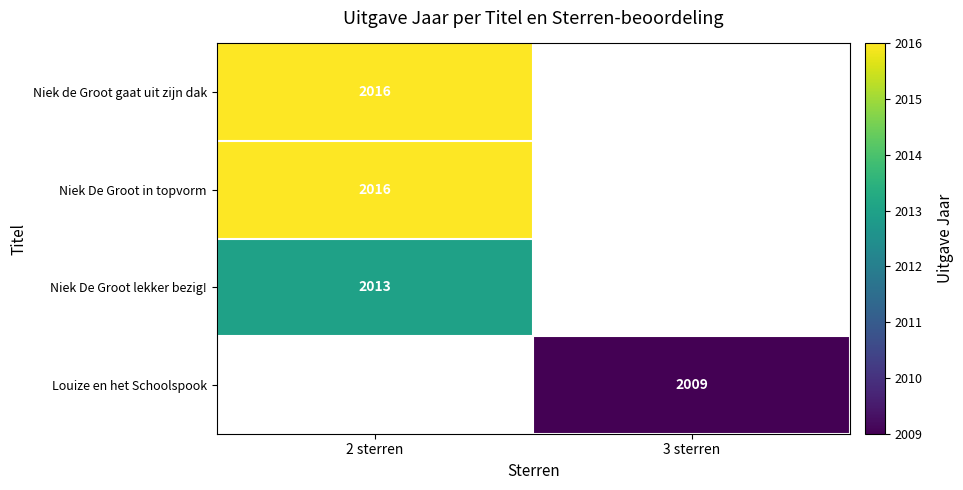

The Niek De Groot lekker bezig! series shows 2707.6 at 2 sterren. True or false?

False